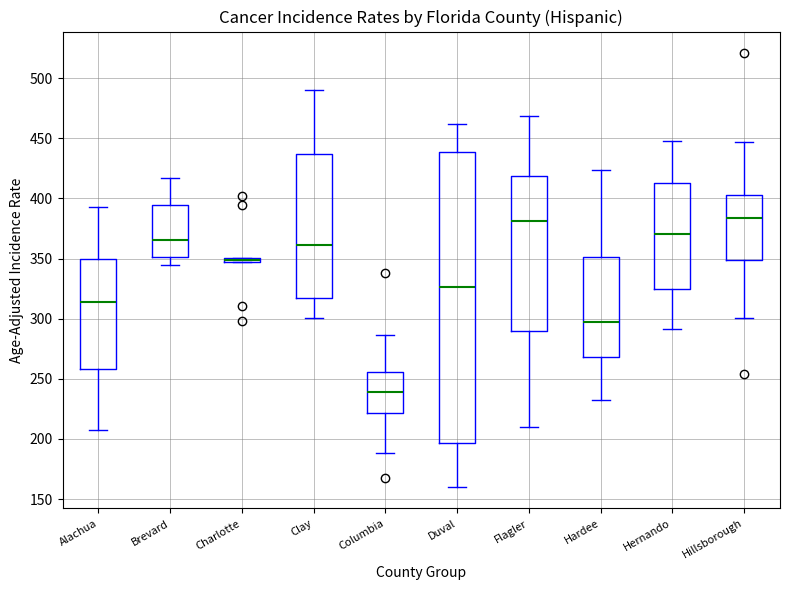

Comparing the boxes themselves (not the whiskers), which one is the tallest?

Duval